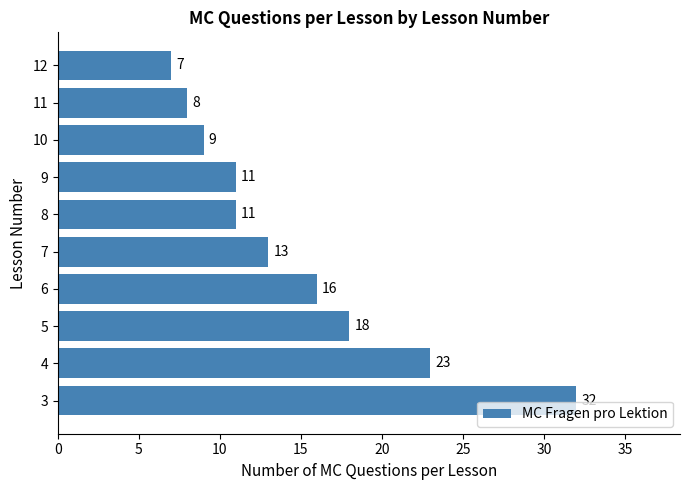

Reading bottom to top, extract all data points from this chart.

3=32	4=23	5=18	6=16	7=13	8=11	9=11	10=9	11=8	12=7